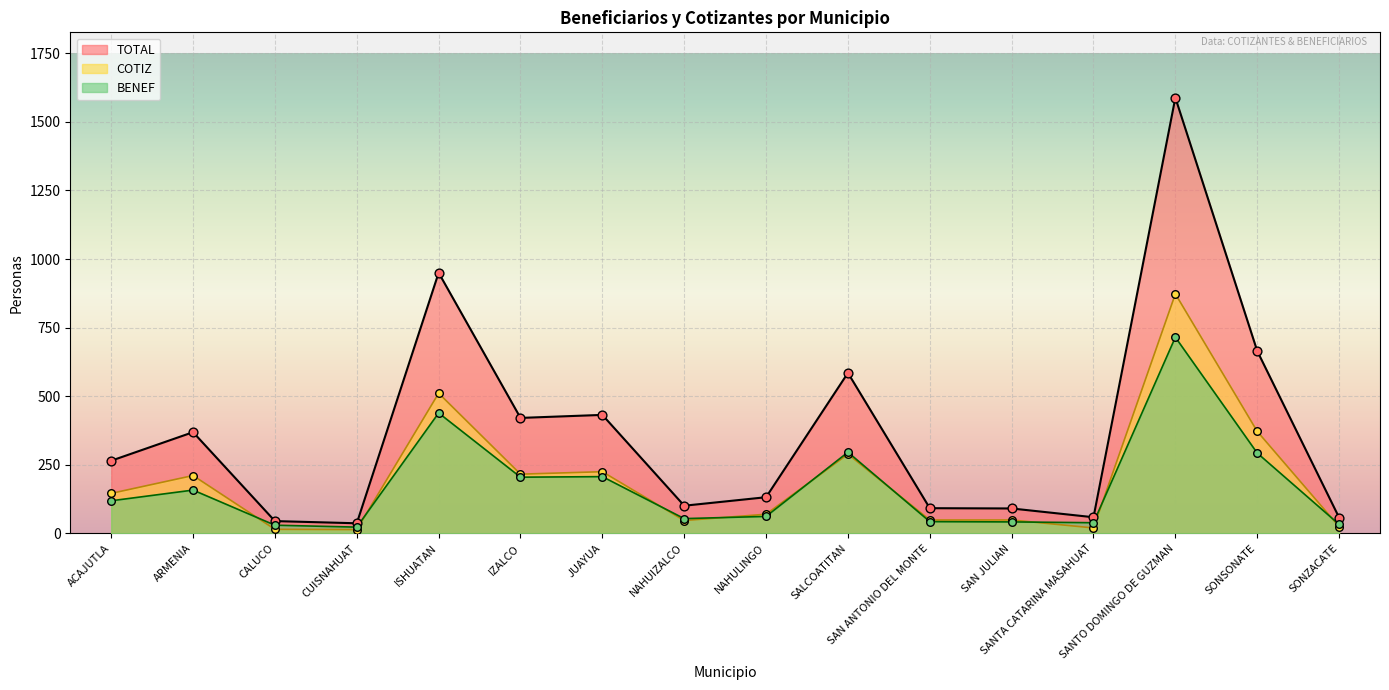

Is the value of TOTAL at SAN JULIAN greater than the value of COTIZ at SAN JULIAN?

Yes